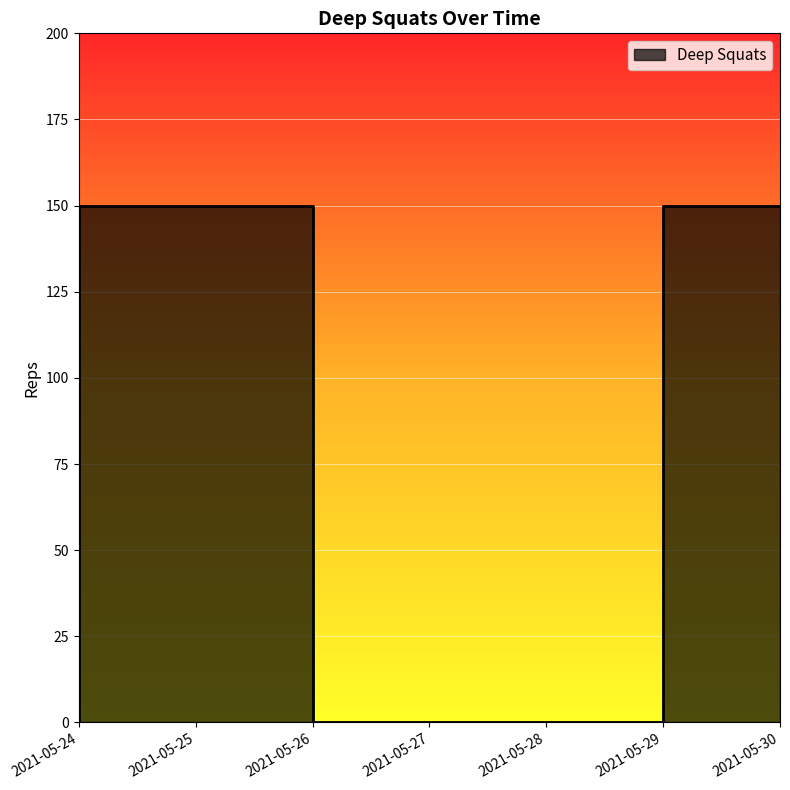

Reading right to left, extract all data points from this chart.

150	0	0	0	150	150	0